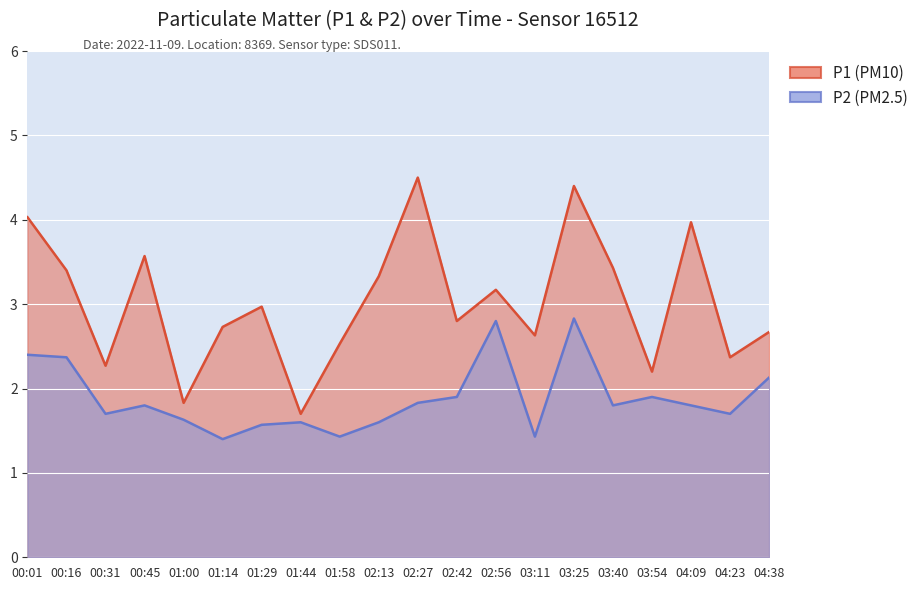

True or false: P2 and P1 intersect in this chart.

False